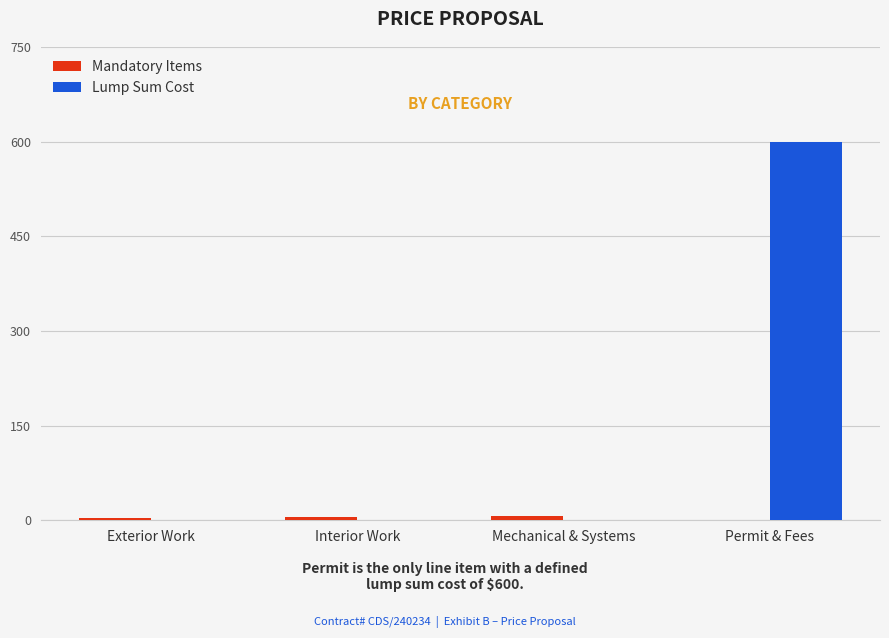

How many data points does each series have?

4